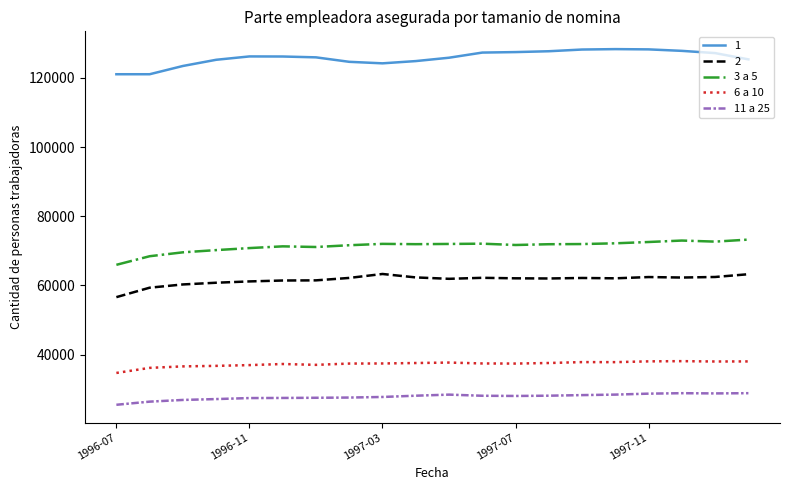

List the series in order of their peak value, highest first.

1, 3 a 5, 2, 6 a 10, 11 a 25